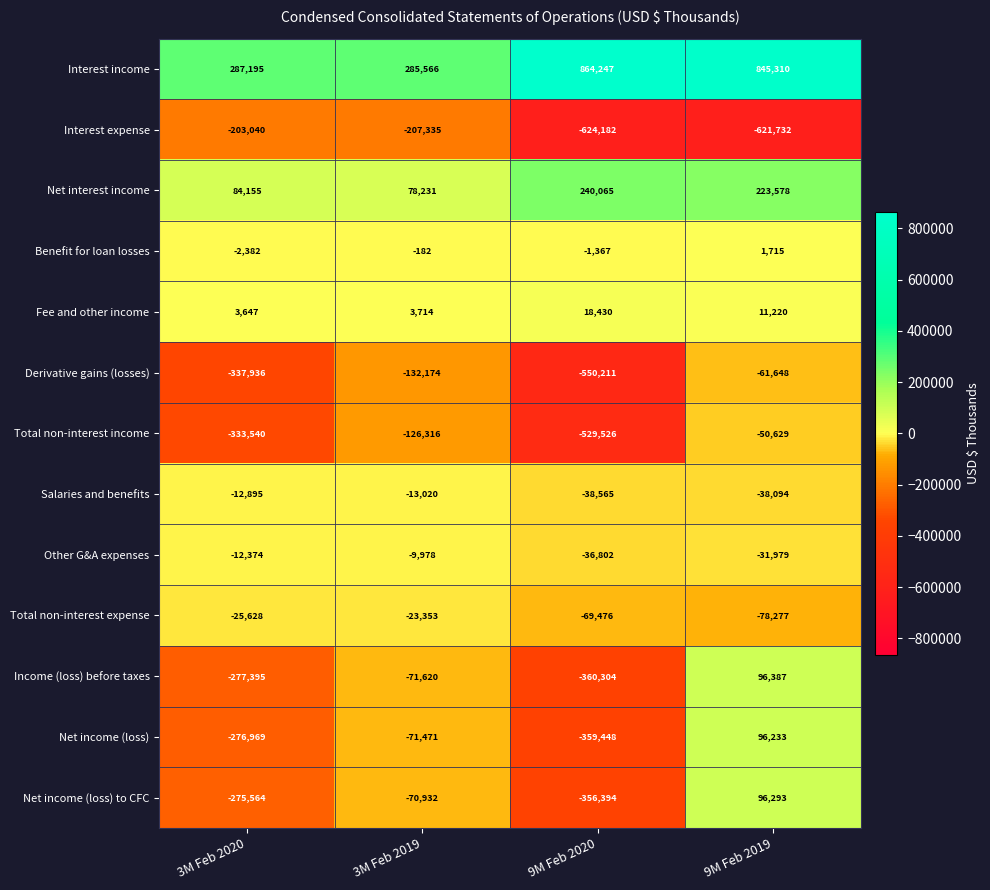

Read the Other G&A expenses value at 9M Feb 2020.

-36802